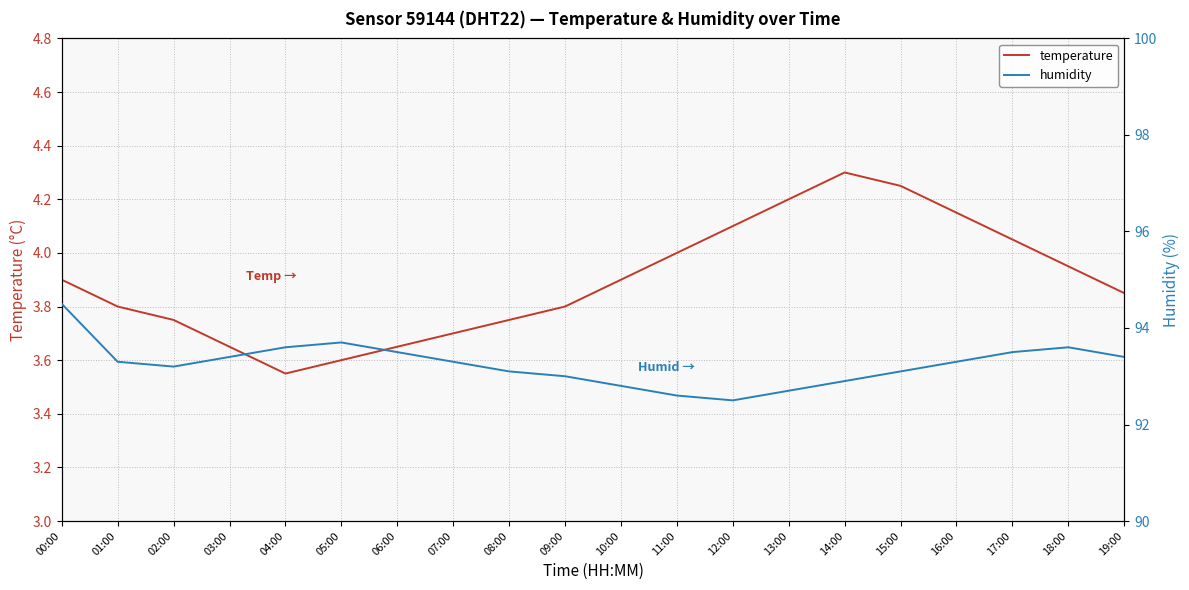

What is the difference between the maximum and second lowest values in the humidity series?

1.9